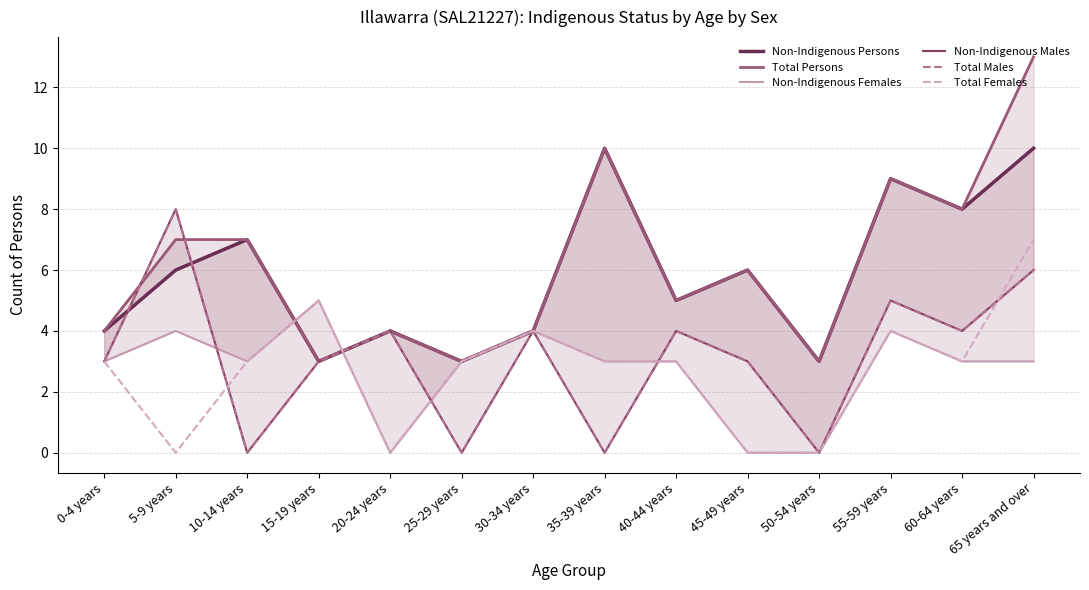

Count the Total Females values in the range 0 to 4.

12